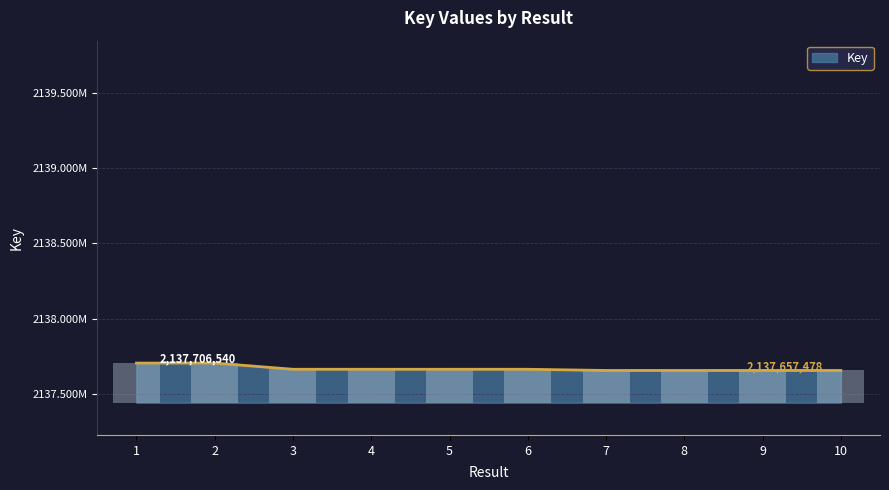

The value at 10 is 149273.6. True or false?

False